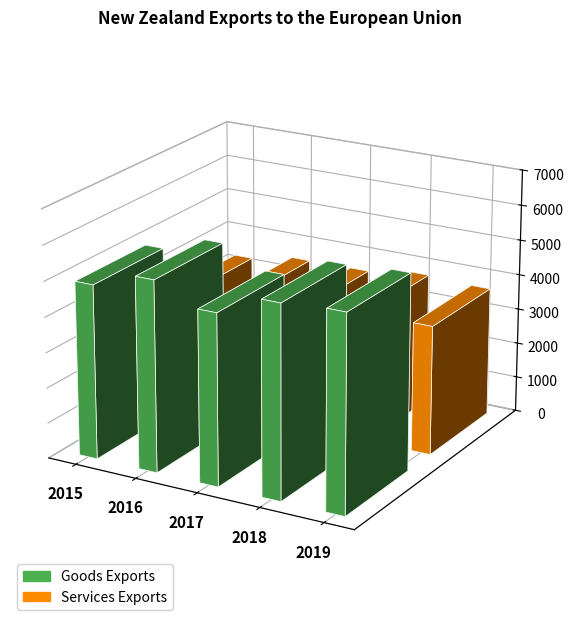

What is the highest value of the Goods Exports series?

5554